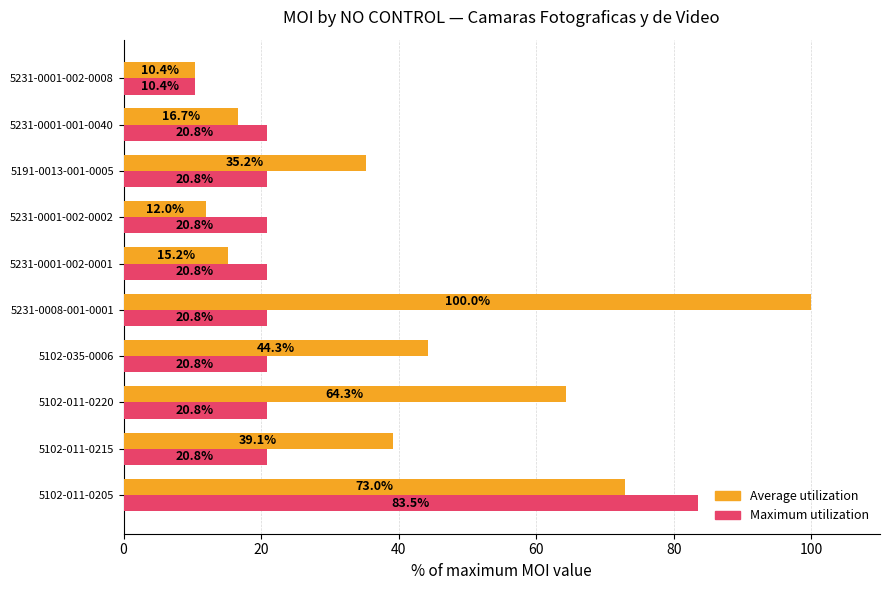

How many values in the Average utilization series are below 39?

5